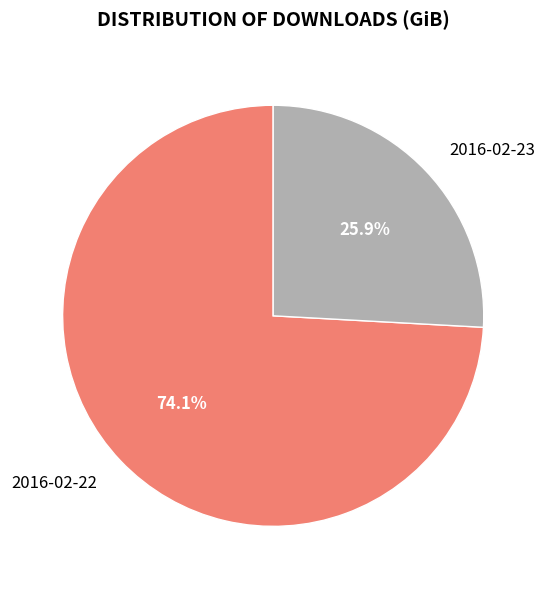

What is the ratio of the value at 2016-02-23 to the value at 2016-02-22?

0.3